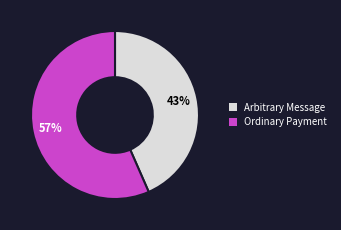

To the nearest percent, what portion does Arbitrary Message represent?

43%